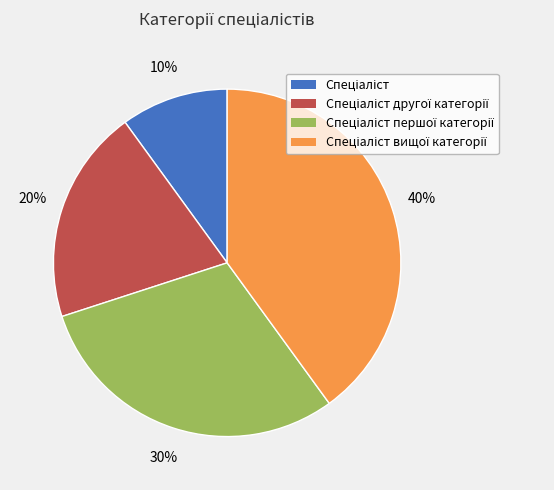

To the nearest percent, what is the difference between the largest and smallest slice percentages?

30%